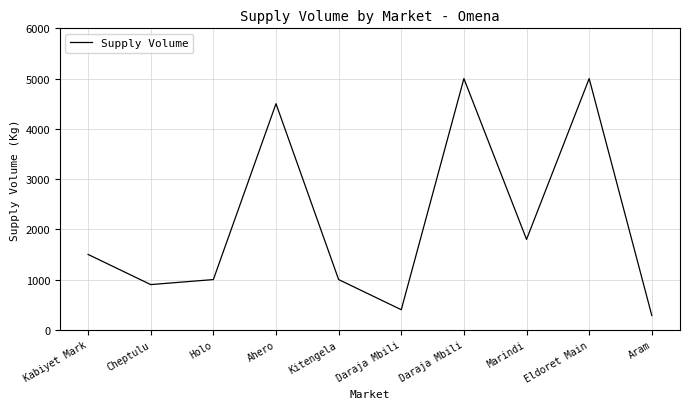

Does the chart display data point markers on the line(s)?

No